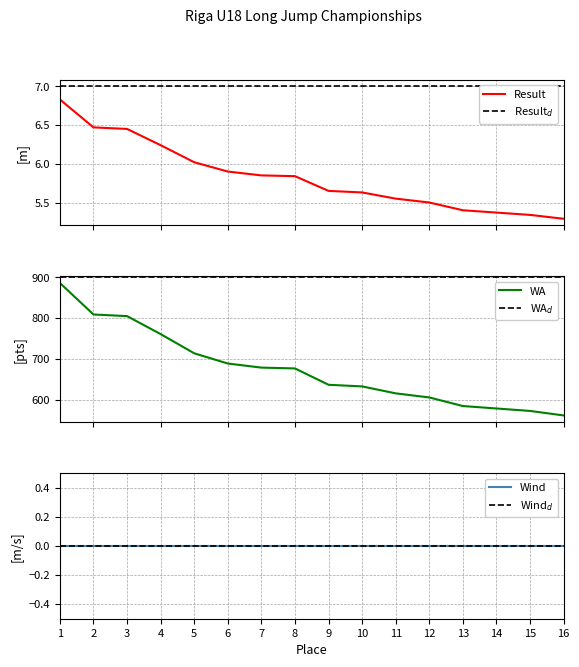

What is the value of the Result point at the 5th from the left?

6.0